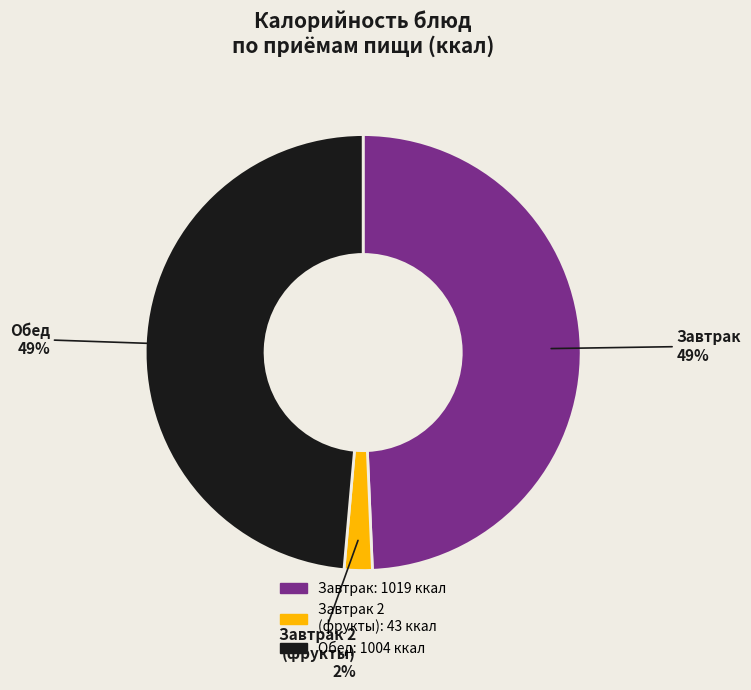

To the nearest percent, what portion does Завтрак represent?

49%